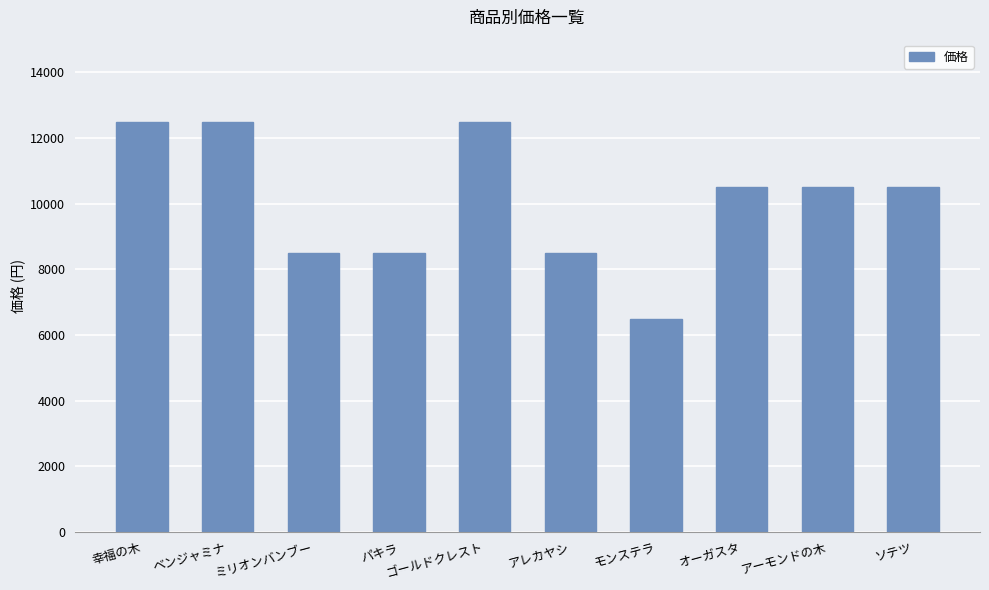

Which has a higher value, 幸福の木 or アレカヤシ?

幸福の木